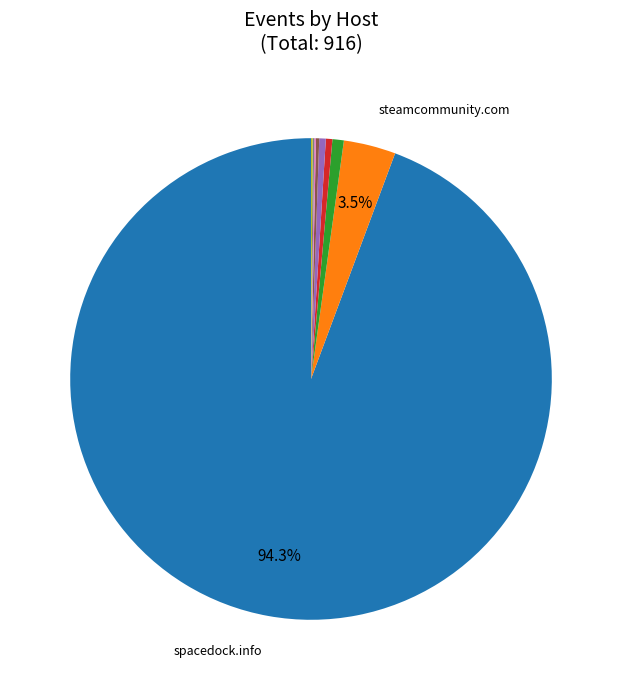

Is there a majority slice in this chart?

Yes